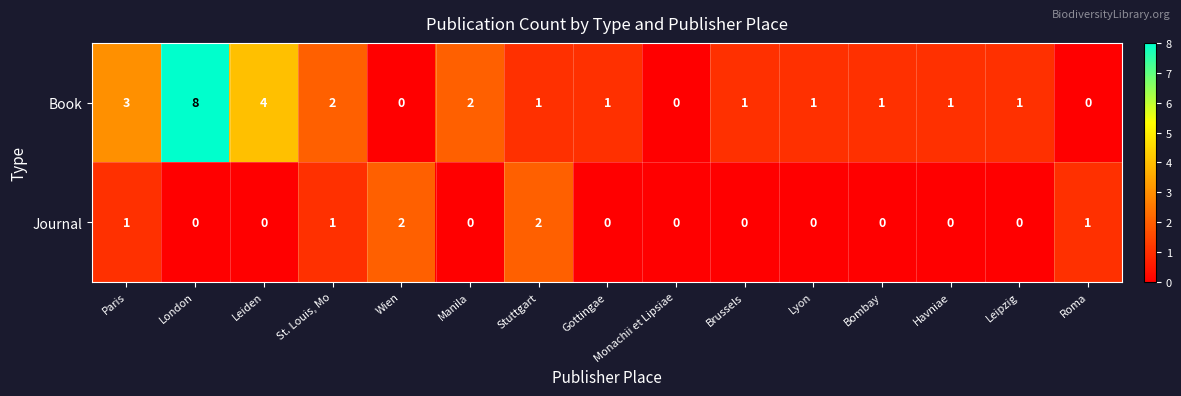

How many categories are shown in the chart?

15